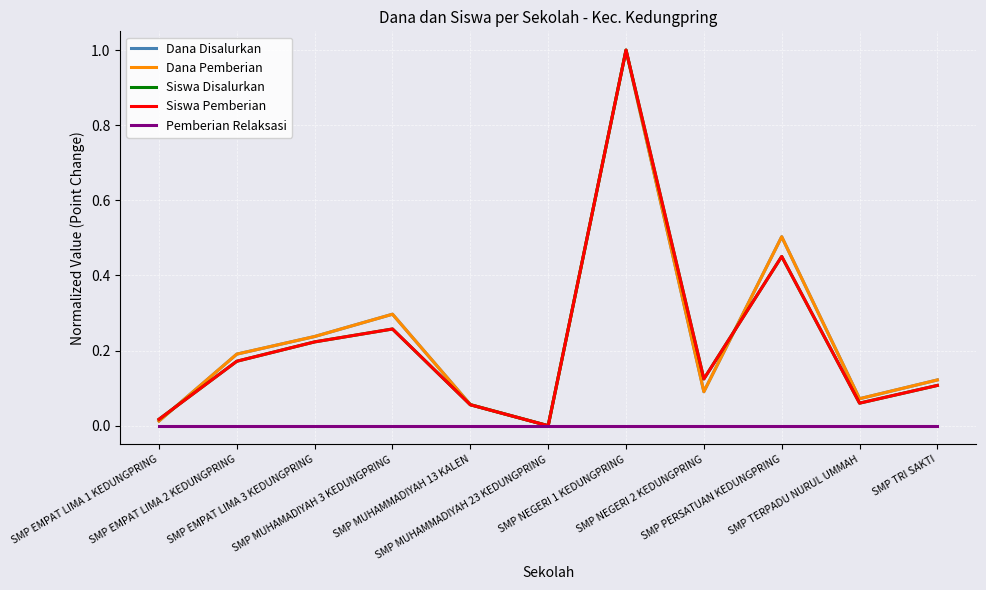

What is the sum of the Dana Pemberian values at SMP EMPAT LIMA 2 KEDUNGPRING and SMP EMPAT LIMA 1 KEDUNGPRING?

0.2